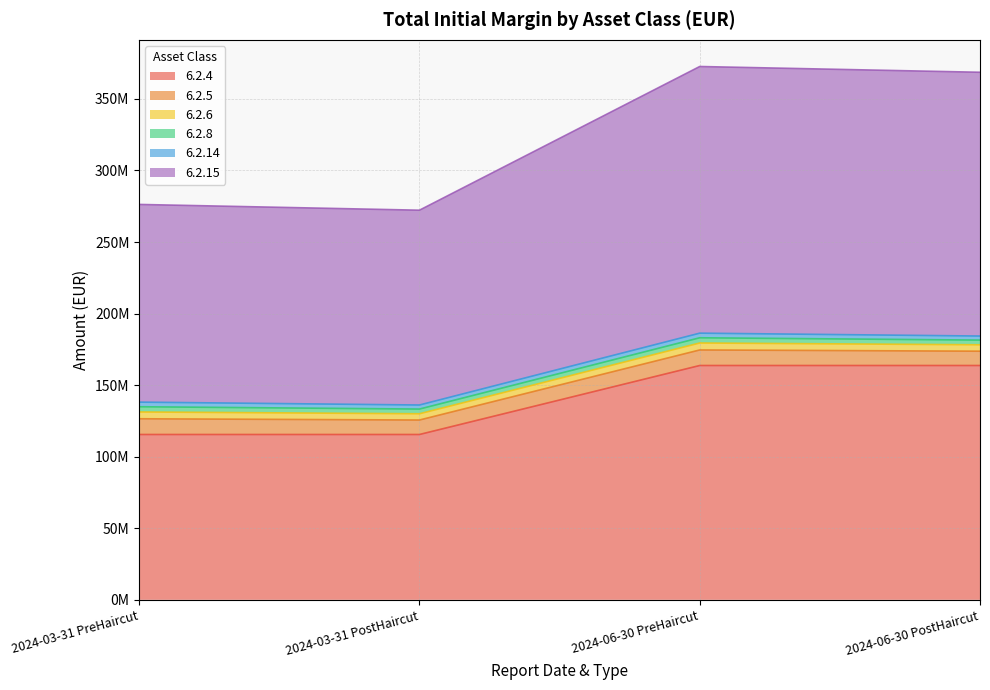

Between 2024-03-31 PreHaircut and 2024-06-30 PreHaircut, which is larger?

2024-06-30 PreHaircut